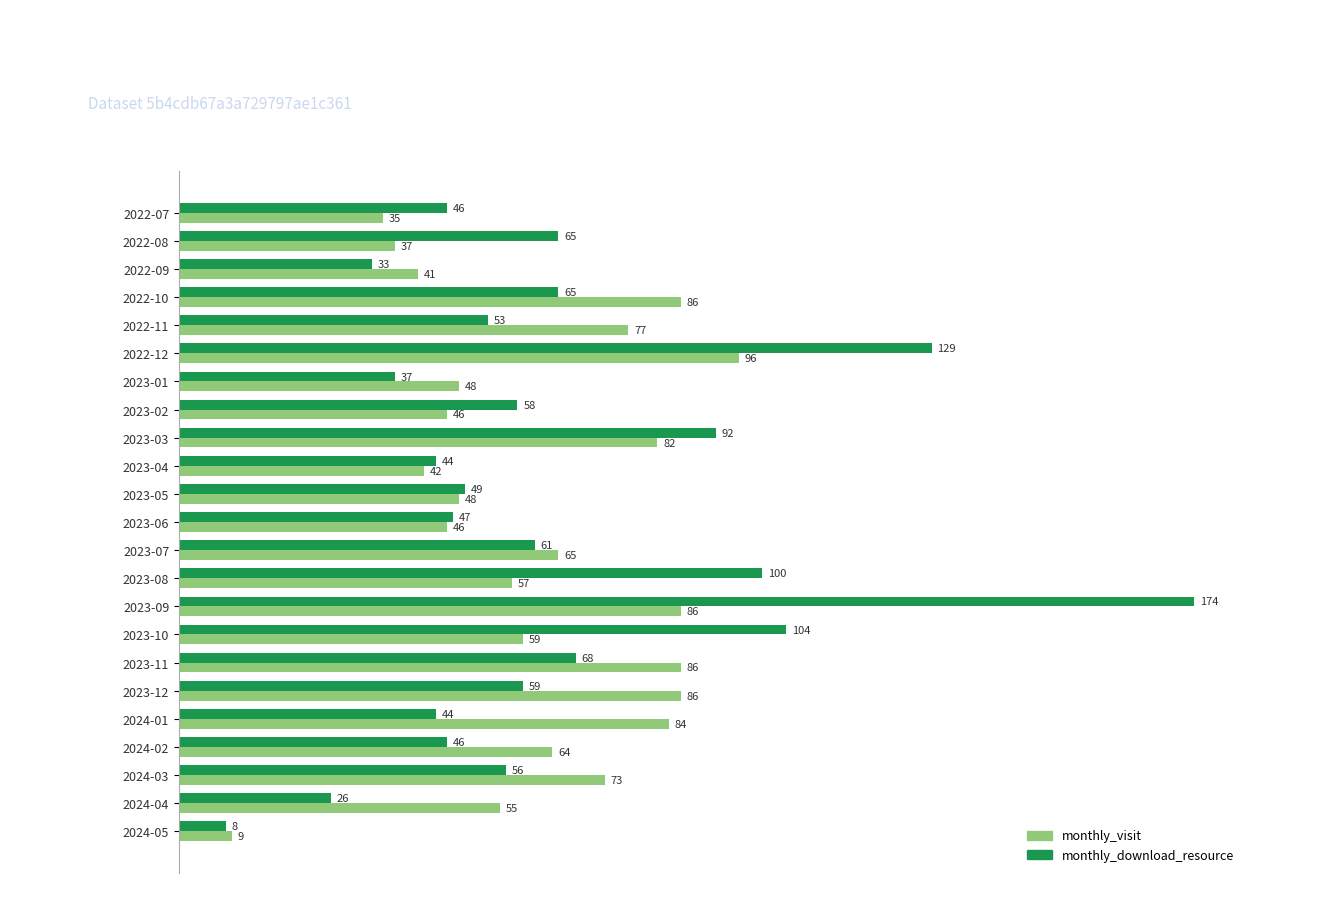

Where is monthly_download_resource nearest to the value 91?

2023-03